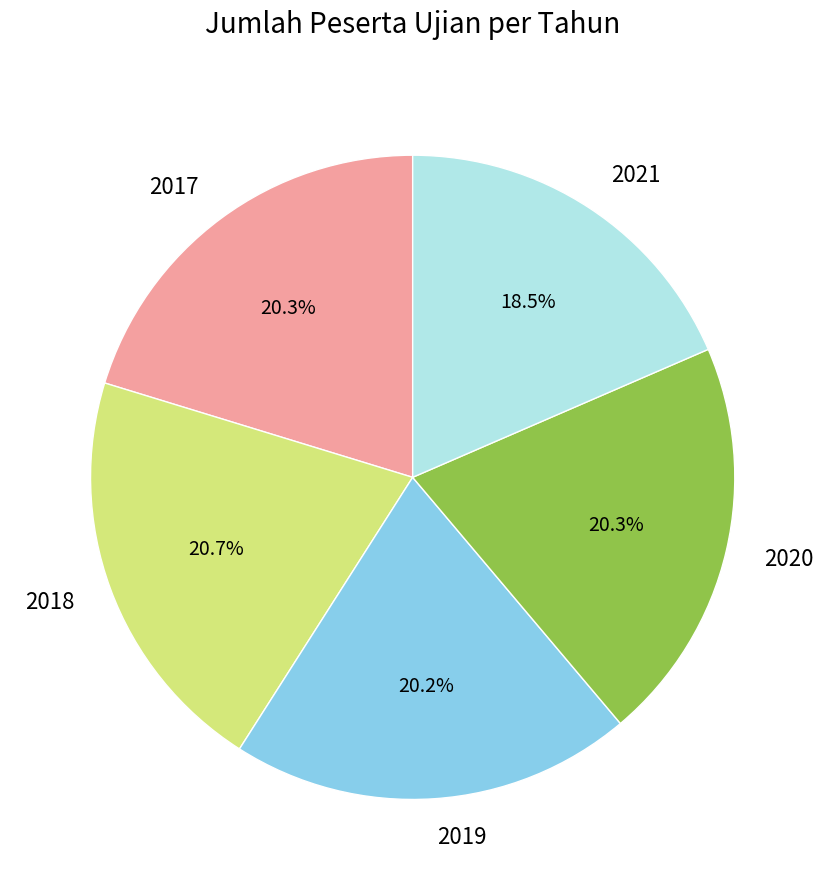

To the nearest percent, what portion does 2018 represent?

21%